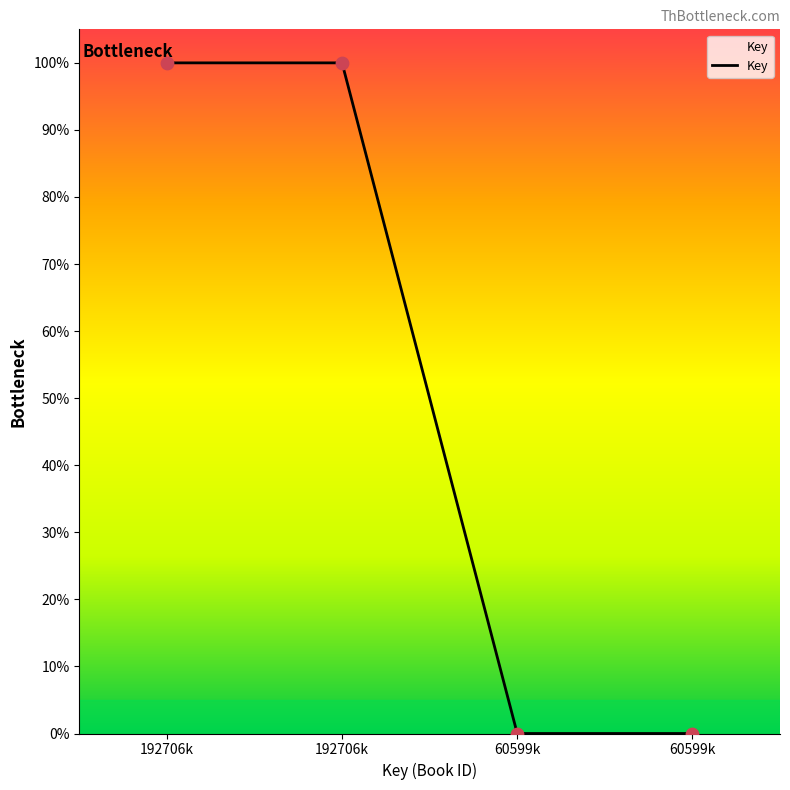

Which has a higher value, 192706k or 60599k?

192706k